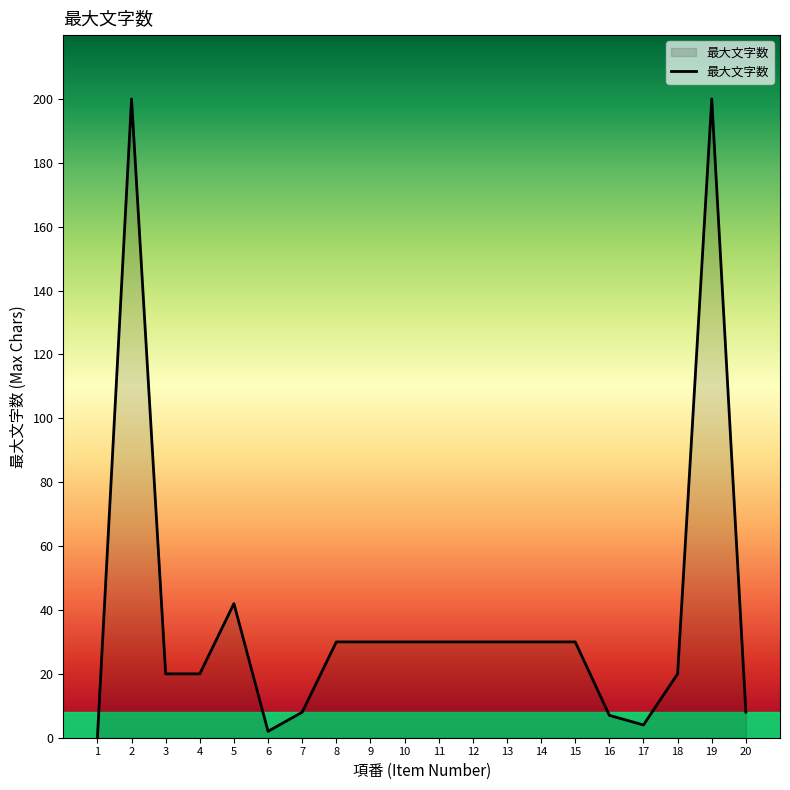

The chart shows a value of 30 at 14. True or false?

True